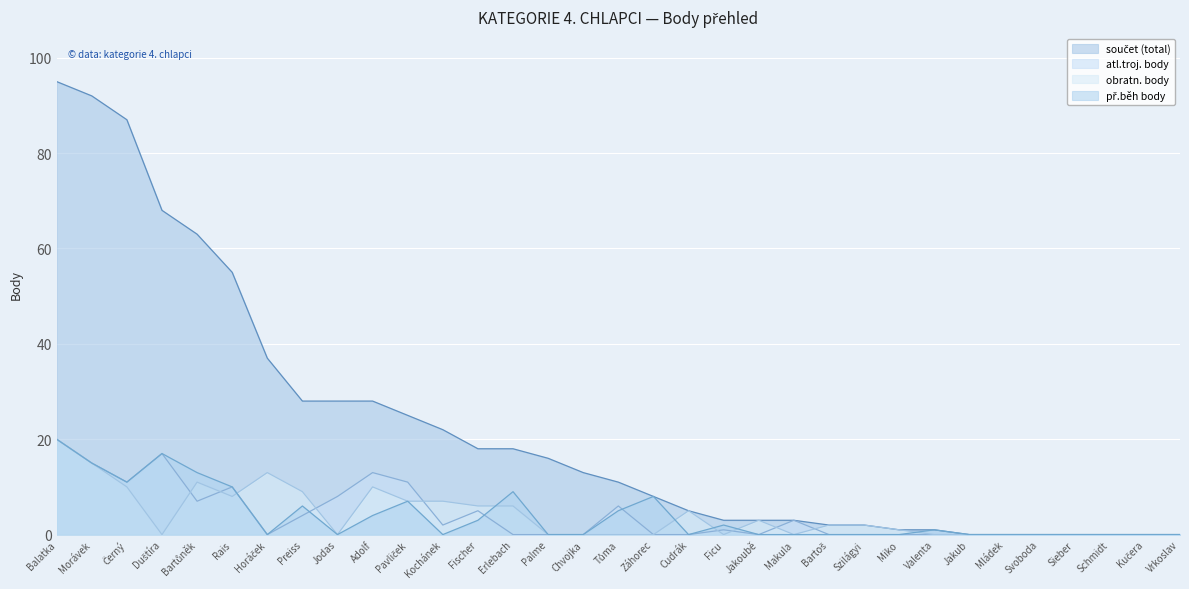

At which category is the sum across all series the highest?

Balatka